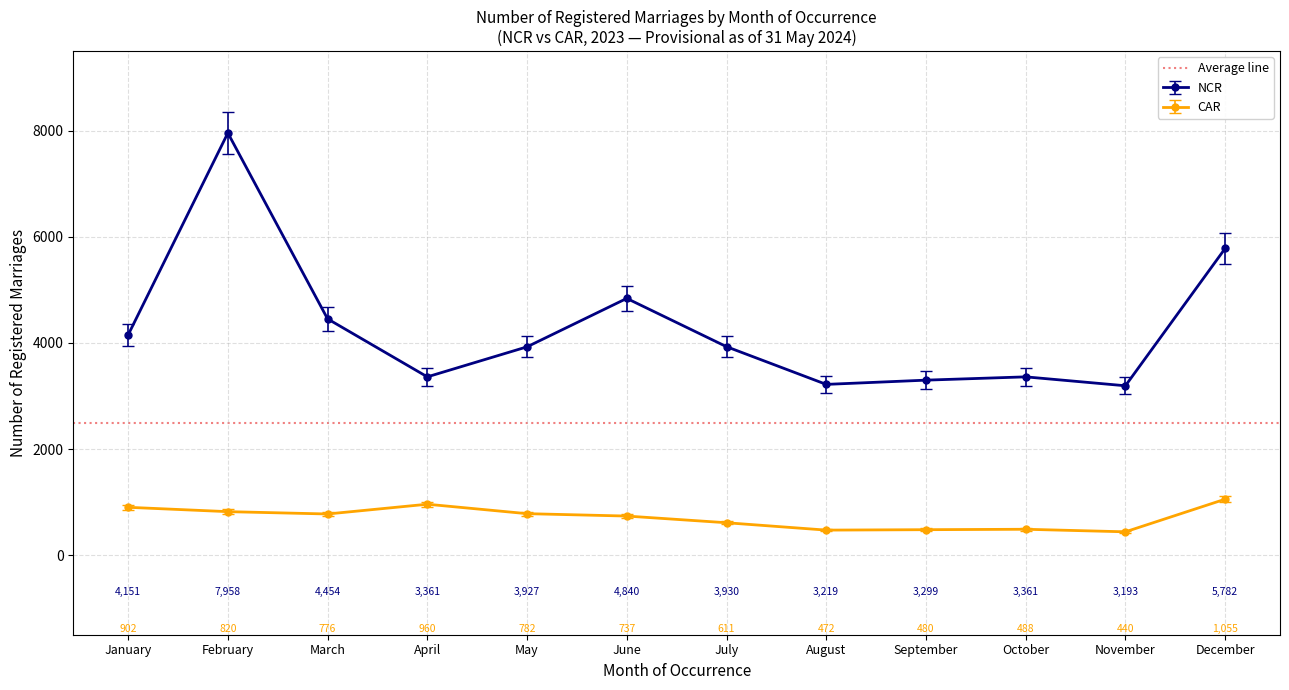

Rank the categories by CAR value from highest to lowest.

December, April, January, February, May, March, June, July, October, September, August, November